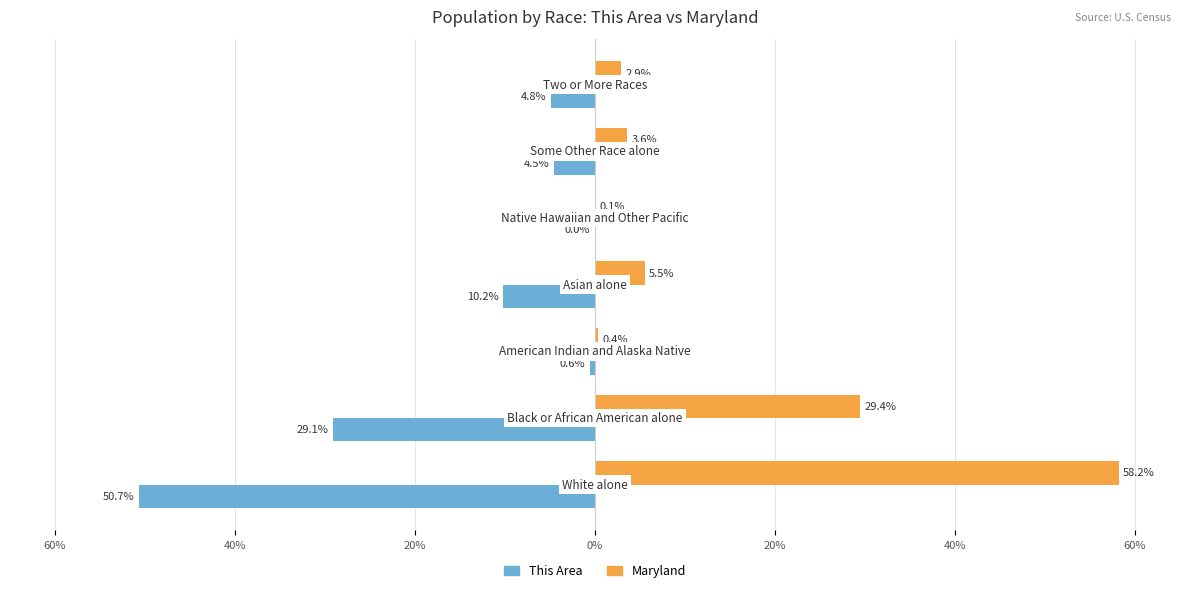

At how many categories does at least one series exceed 35?

1